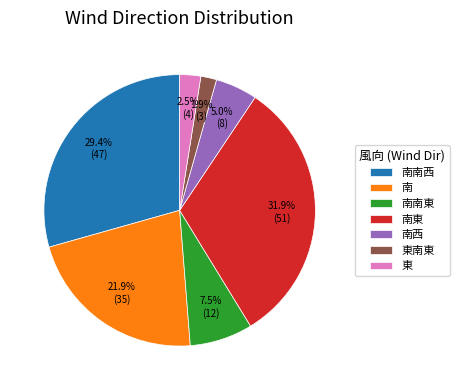

Which slice is the largest?

南東